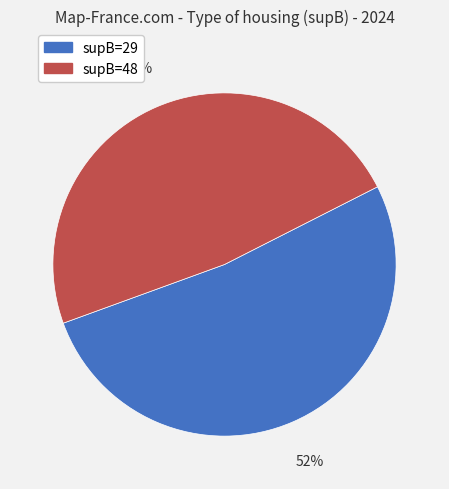

Is there any slice that represents more than half of the pie?

Yes